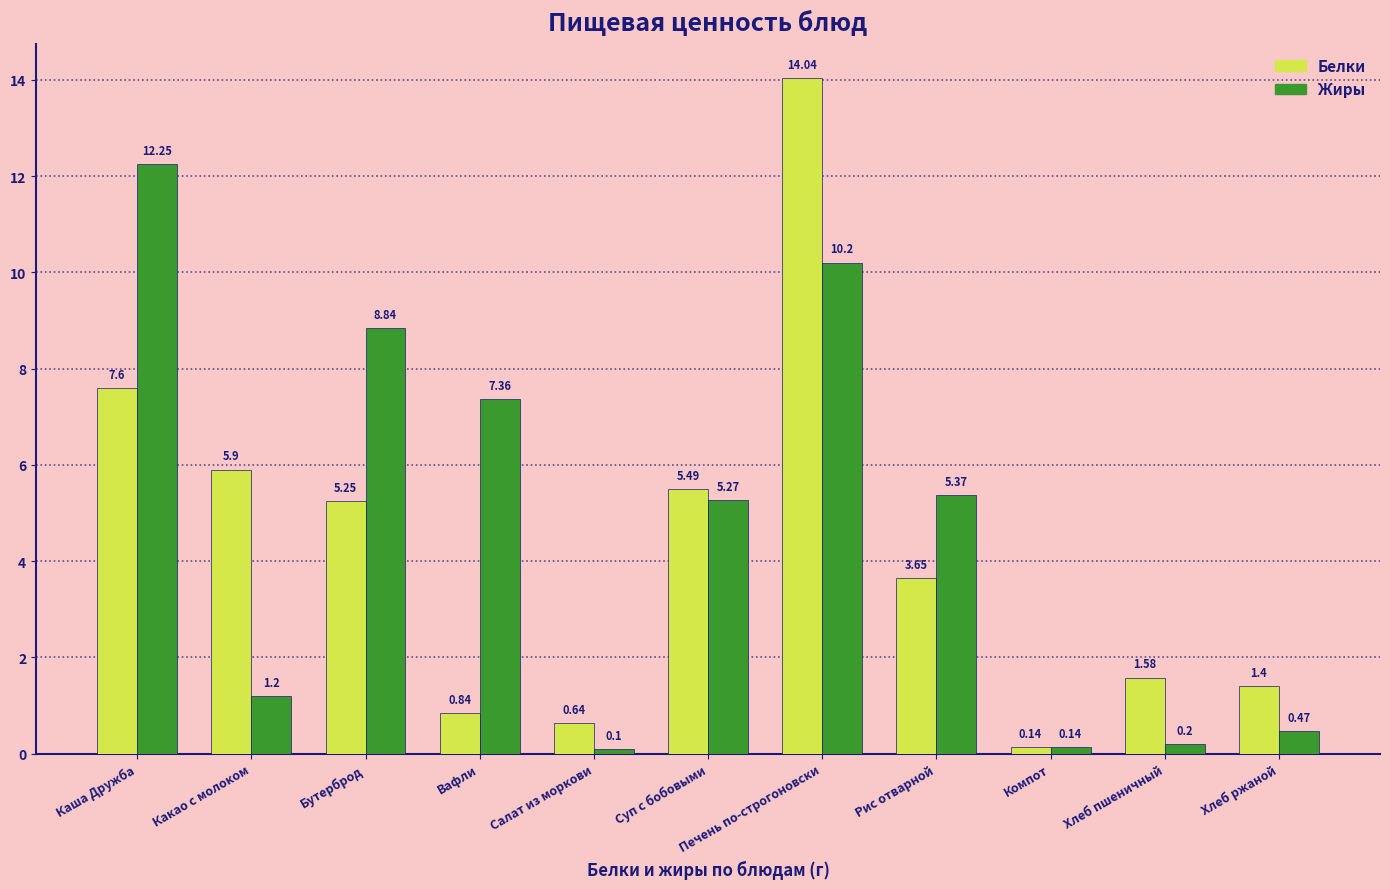

Rank the series at Рис отварной from highest to lowest value.

Жиры, Белки